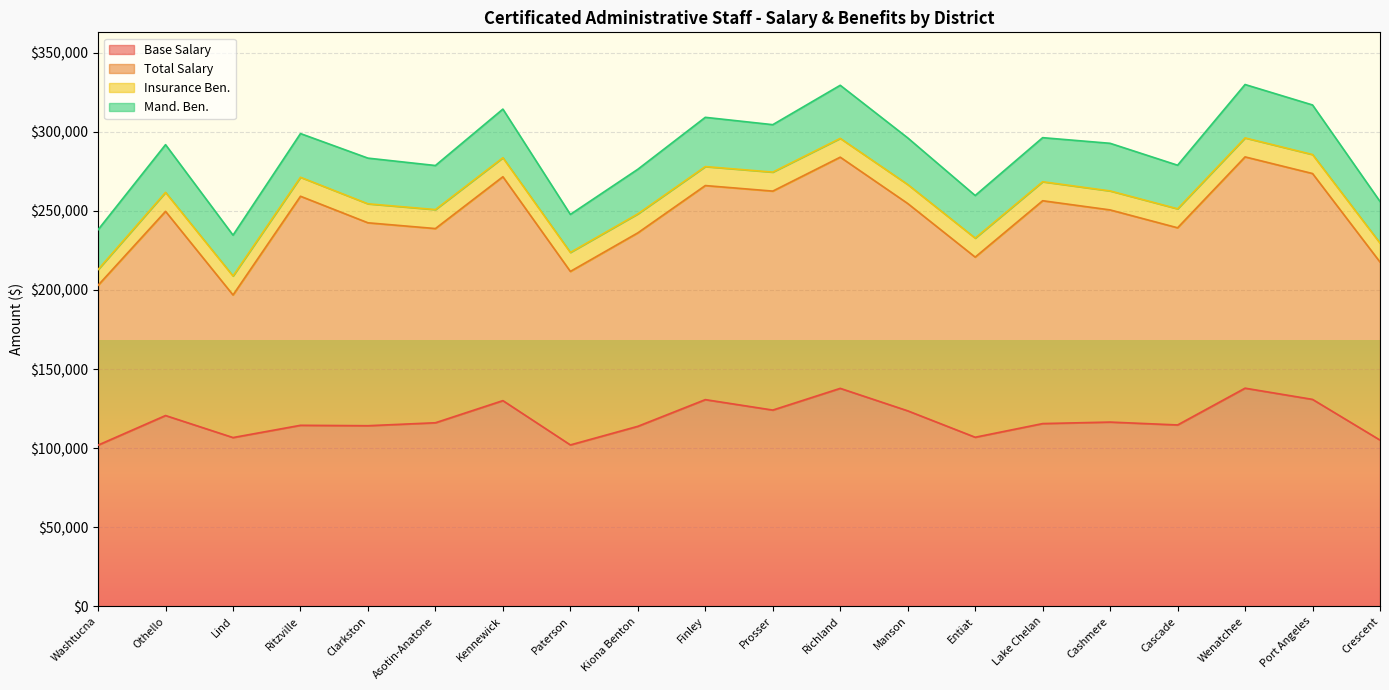

At how many categories does at least one series exceed 137692?

7